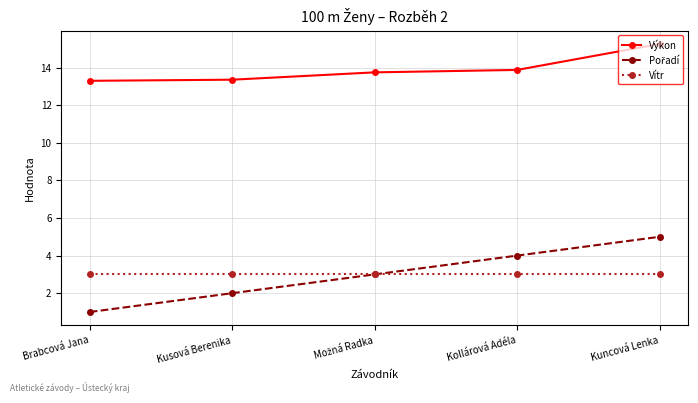

What position from the right is Kollárová Adéla?

2